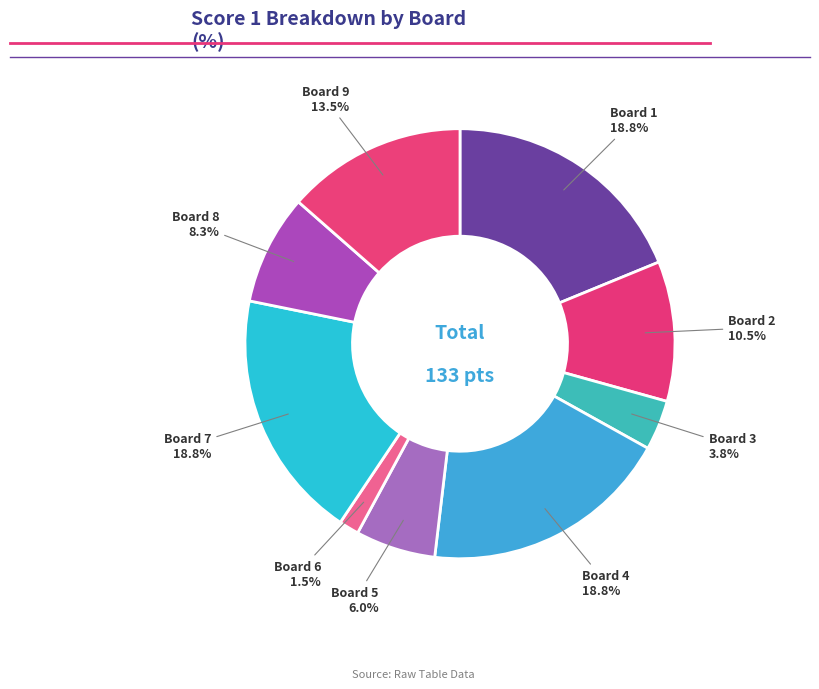

Which category has the smallest portion of the pie?

Board 6